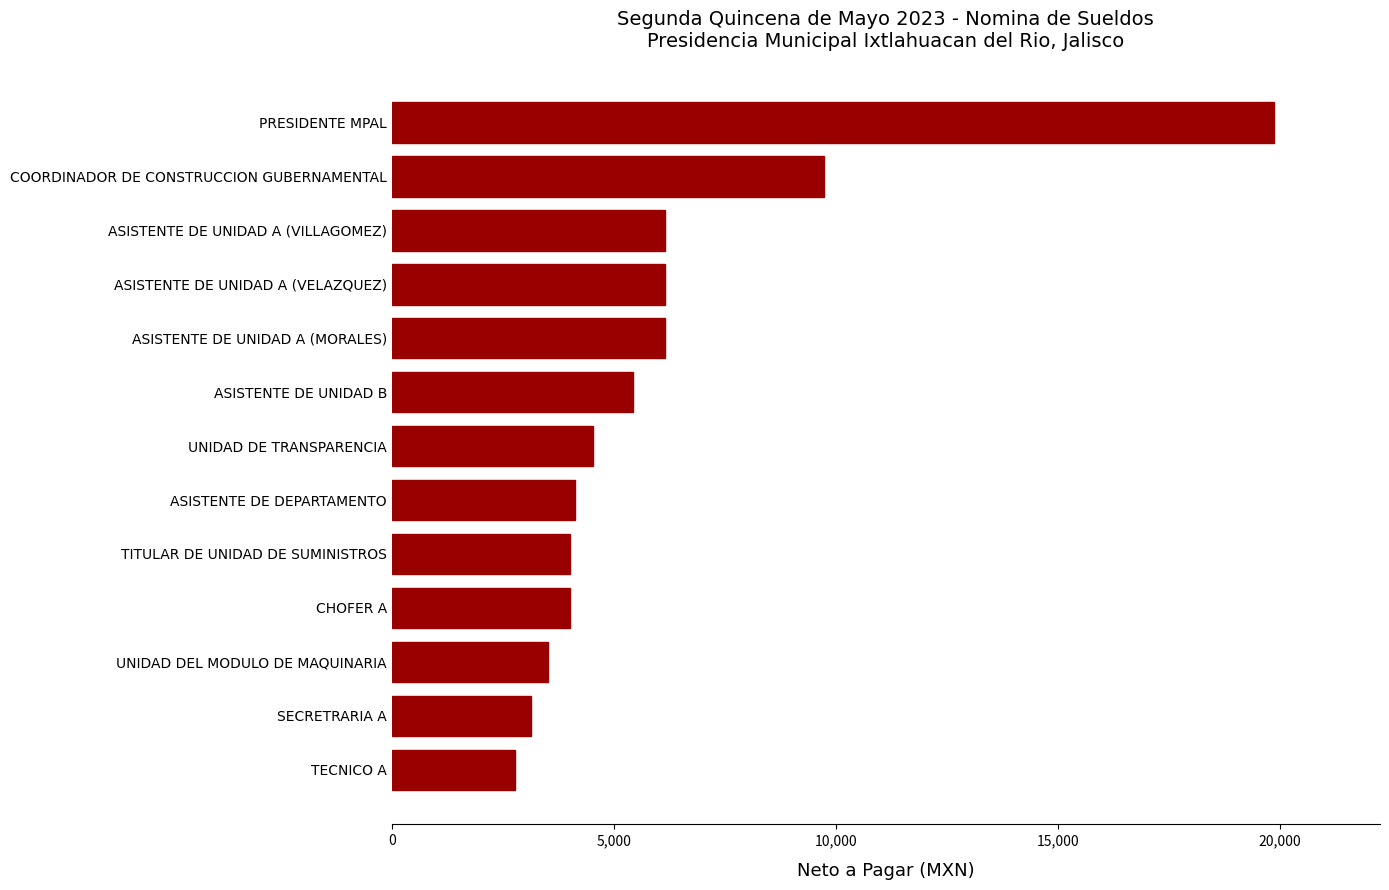

At which label is the value closest to 11328?

COORDINADOR DE CONSTRUCCION GUBERNAMENTAL